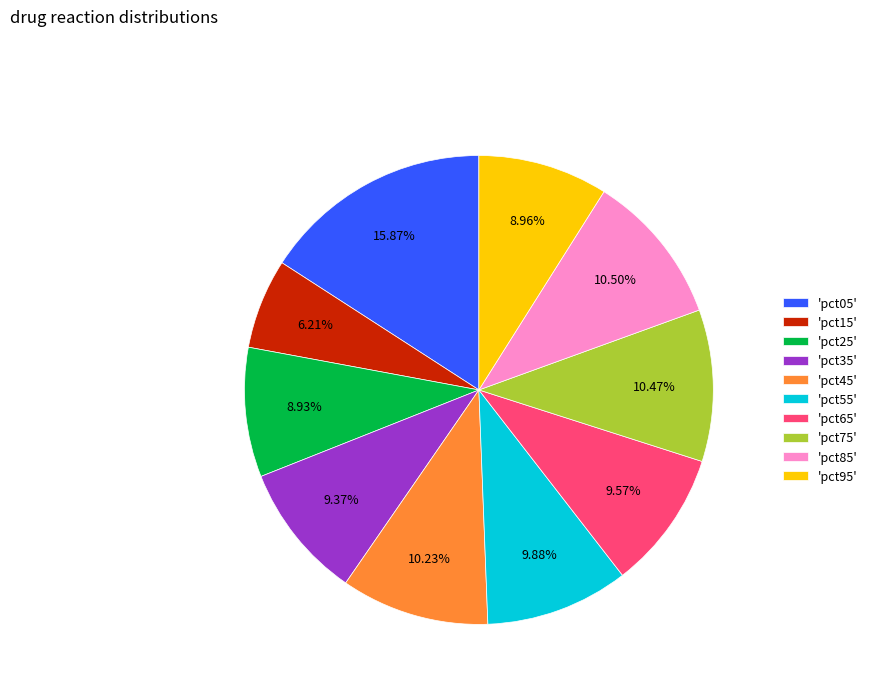

What is the largest slice in the pie chart?

'pct05'